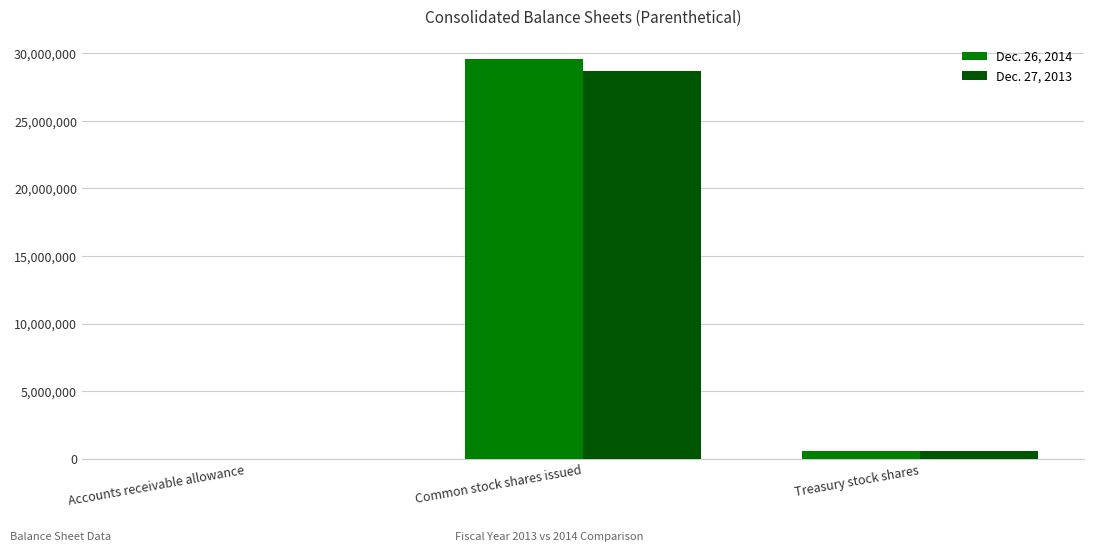

The value of Dec. 26, 2014 at Common stock shares issued is 29562338. True or false?

True